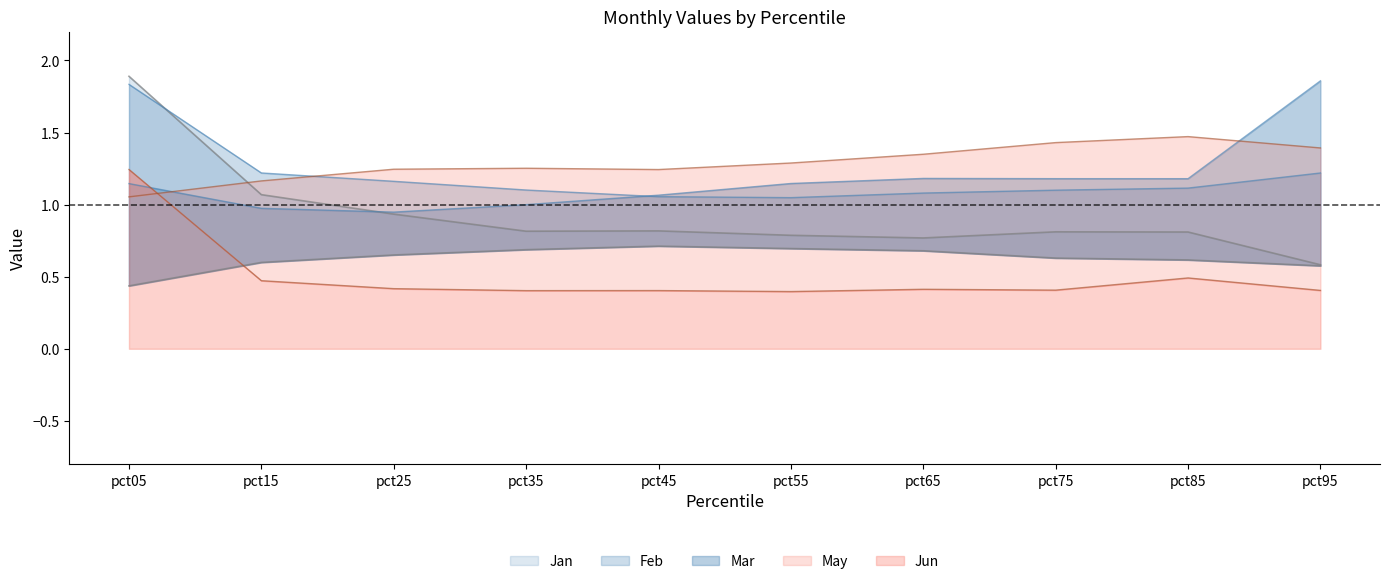

Which series changed the most between pct25 and pct65?

Mar